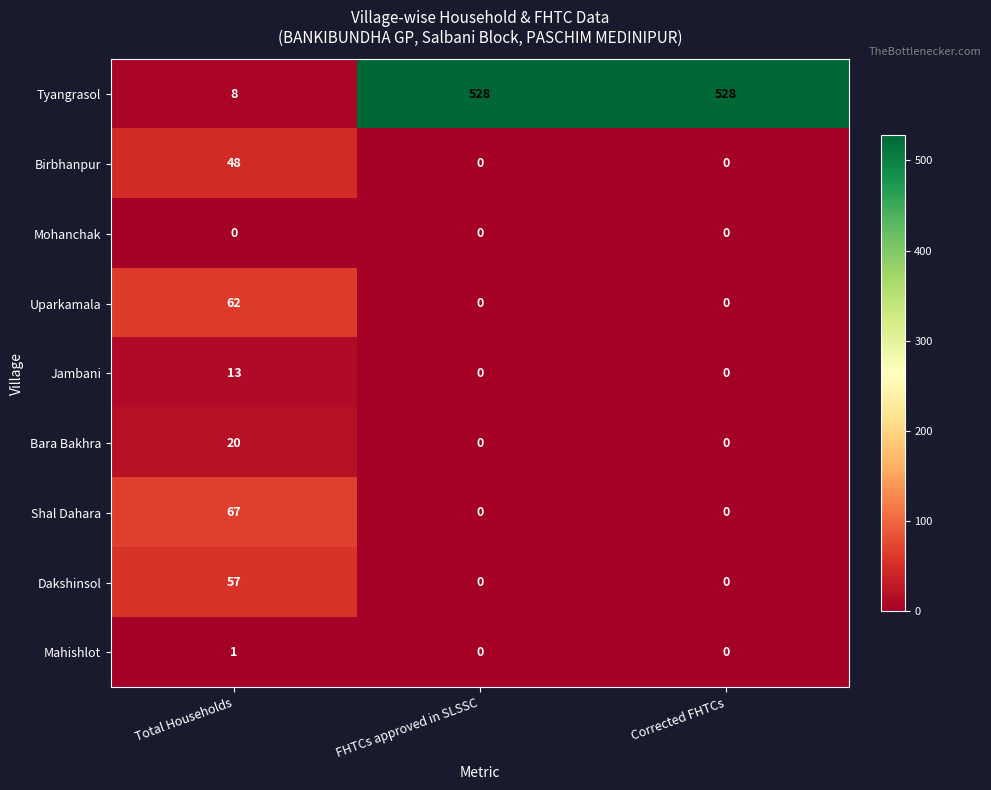

Rank the series by their maximum value, from lowest to highest.

Mohanchak, Mahishlot, Jambani, Bara Bakhra, Birbhanpur, Dakshinsol, Uparkamala, Shal Dahara, Tyangrasol